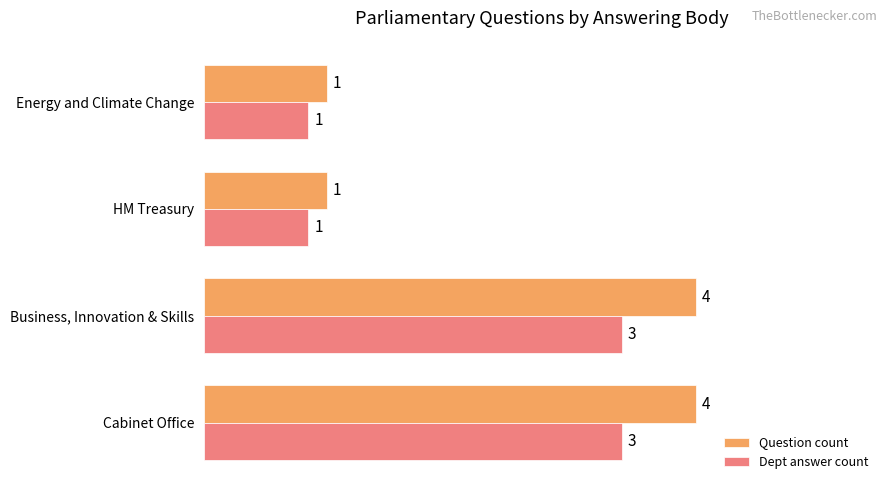

Which series has the largest total across all categories?

Question count